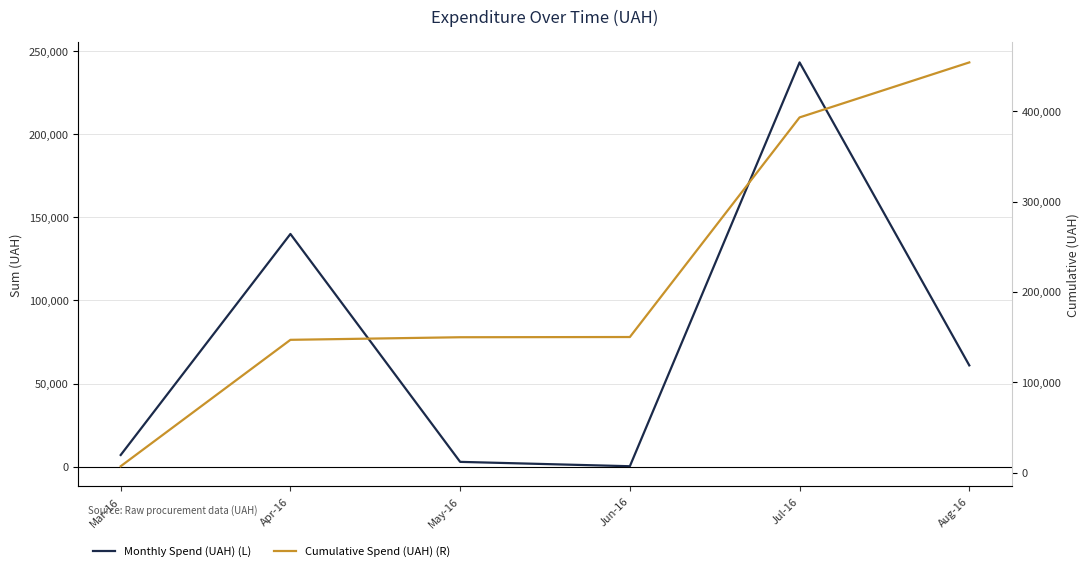

Rank the series by their maximum value, from lowest to highest.

Monthly Spend (UAH) (L), Cumulative Spend (UAH) (R)